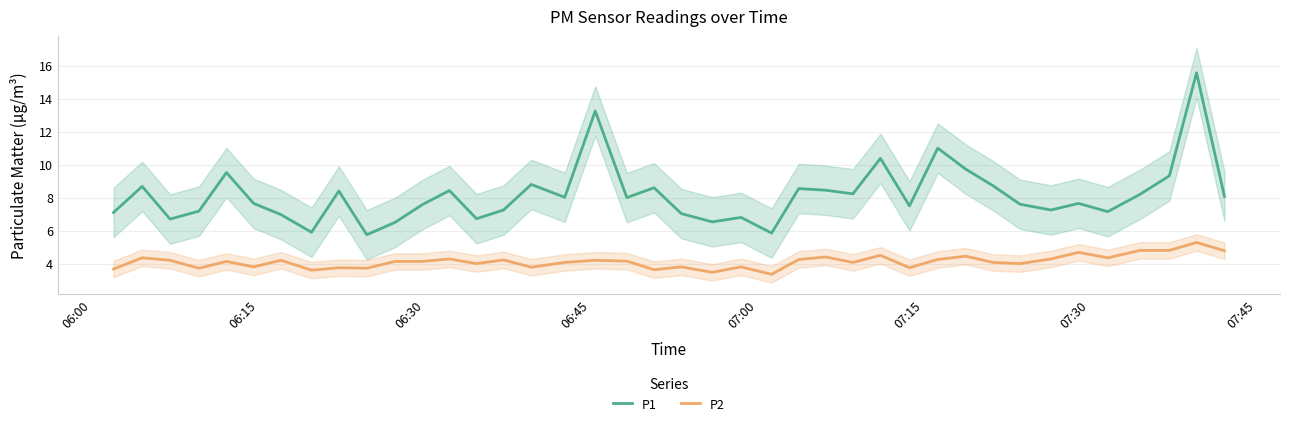

Count the number of categories in the chart.

40